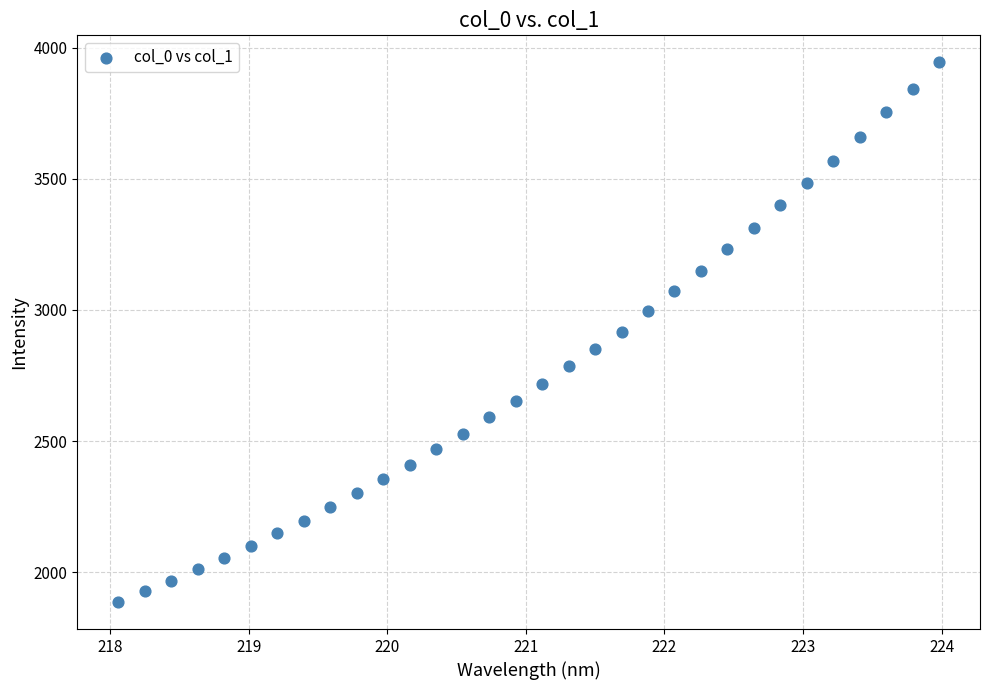

What is the range of X values (max minus min)?

5.9